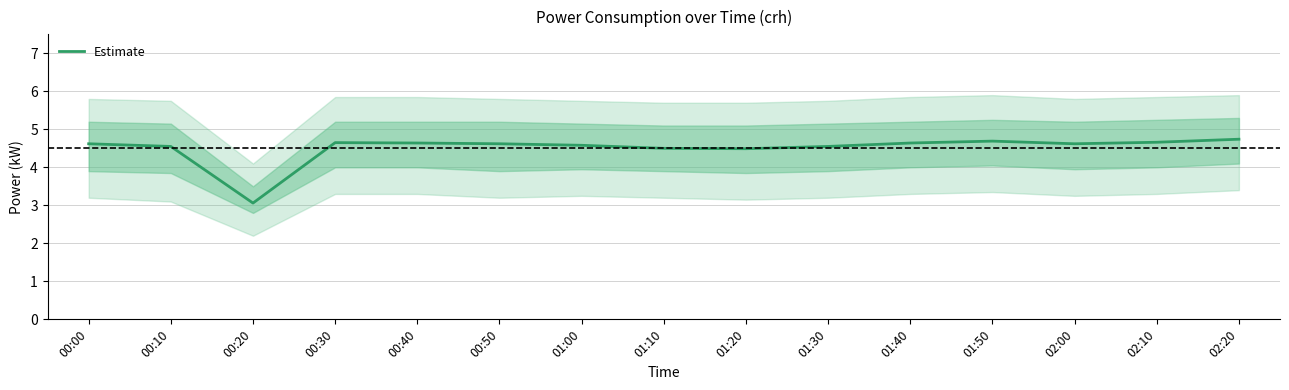

Reading left to right, transcribe all the data shown in this chart.

4.6	4.5	3.1	4.7	4.6	4.6	4.6	4.5	4.5	4.5	4.6	4.7	4.6	4.7	4.7